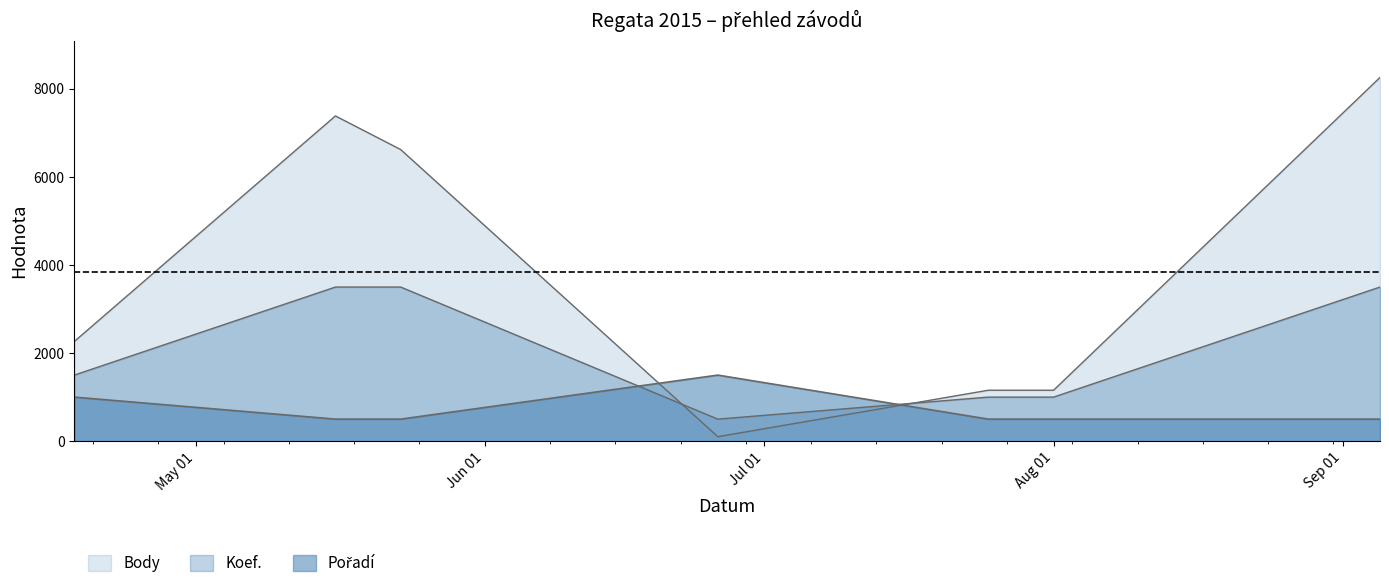

Between which two adjacent categories do Pořadí and Body first intersect?

2015-05-23 and 2015-06-26